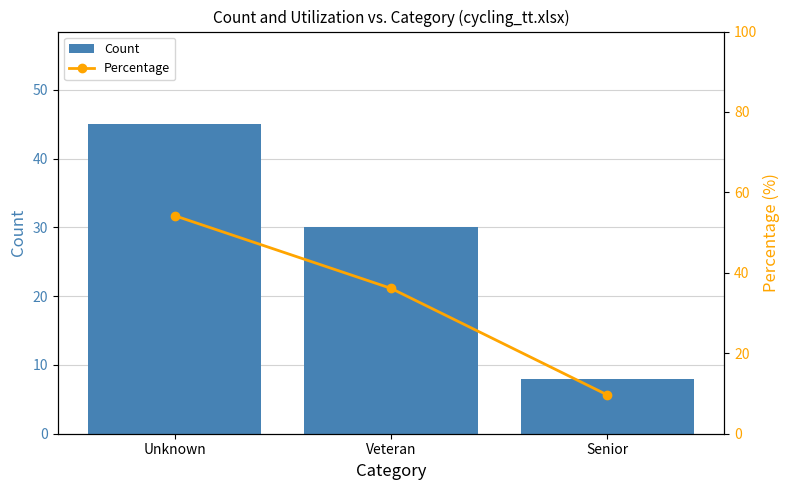

At how many categories does at least one series exceed 40?

1